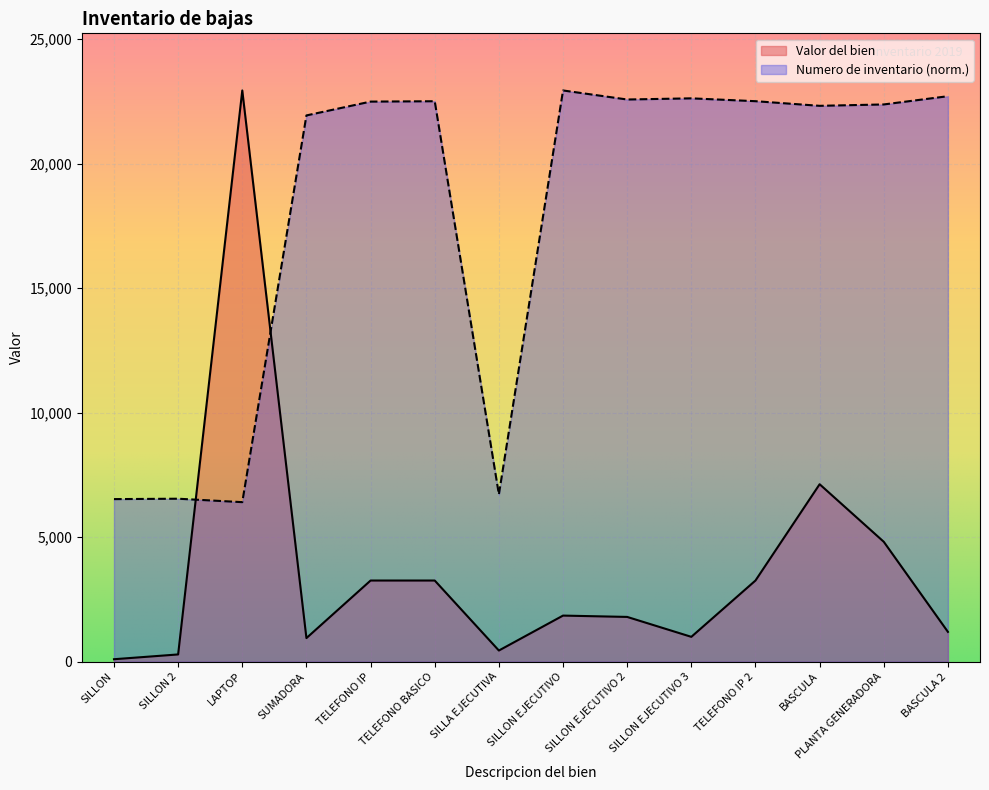

The value of Valor del bien at TELEFONO IP is 3260.6. True or false?

True